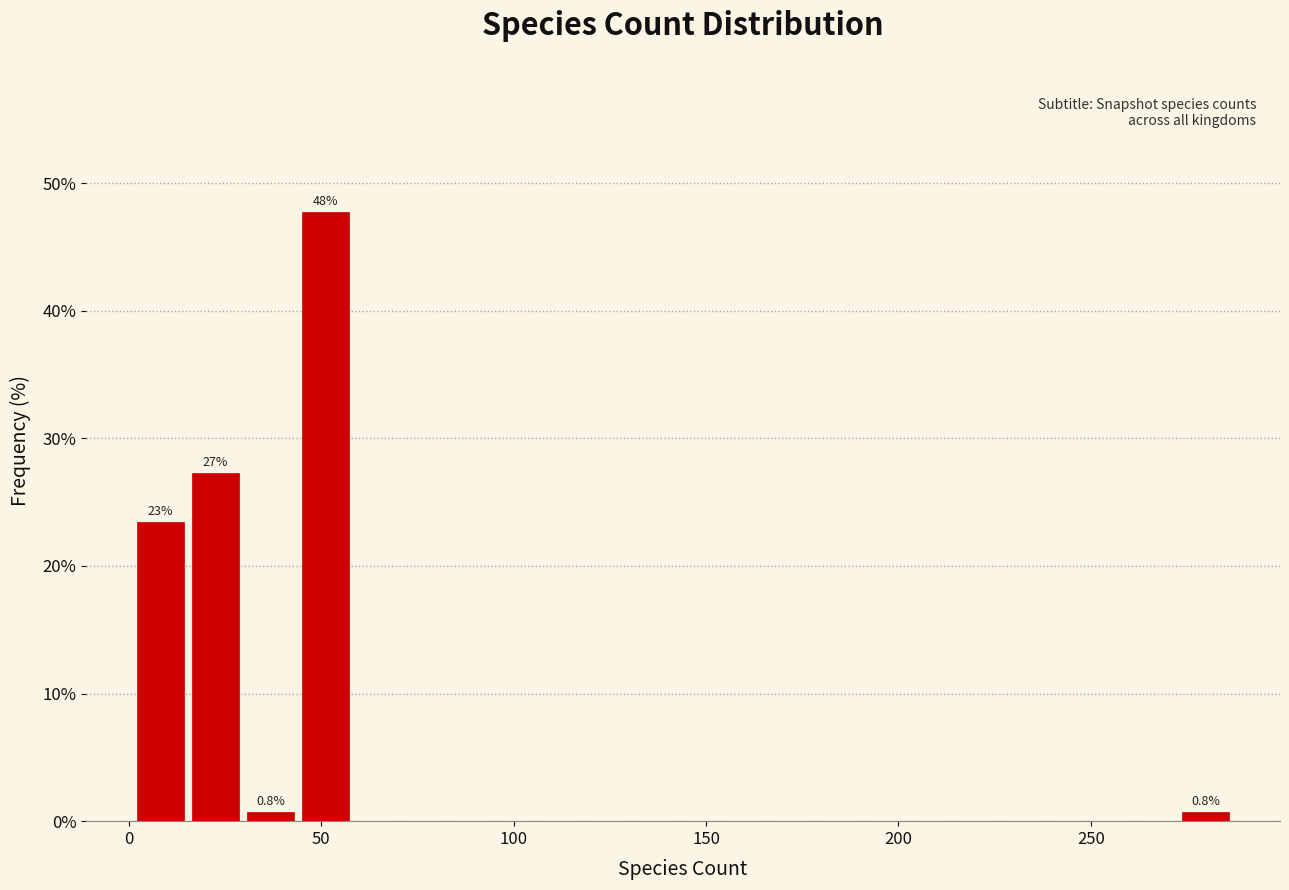

Read against the x-axis, roughly where is the centre of the tallest bar?

50